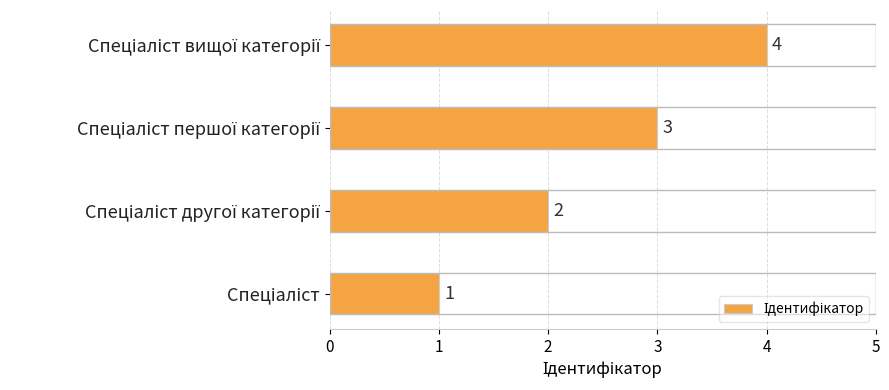

What is the difference between the maximum and minimum values?

3